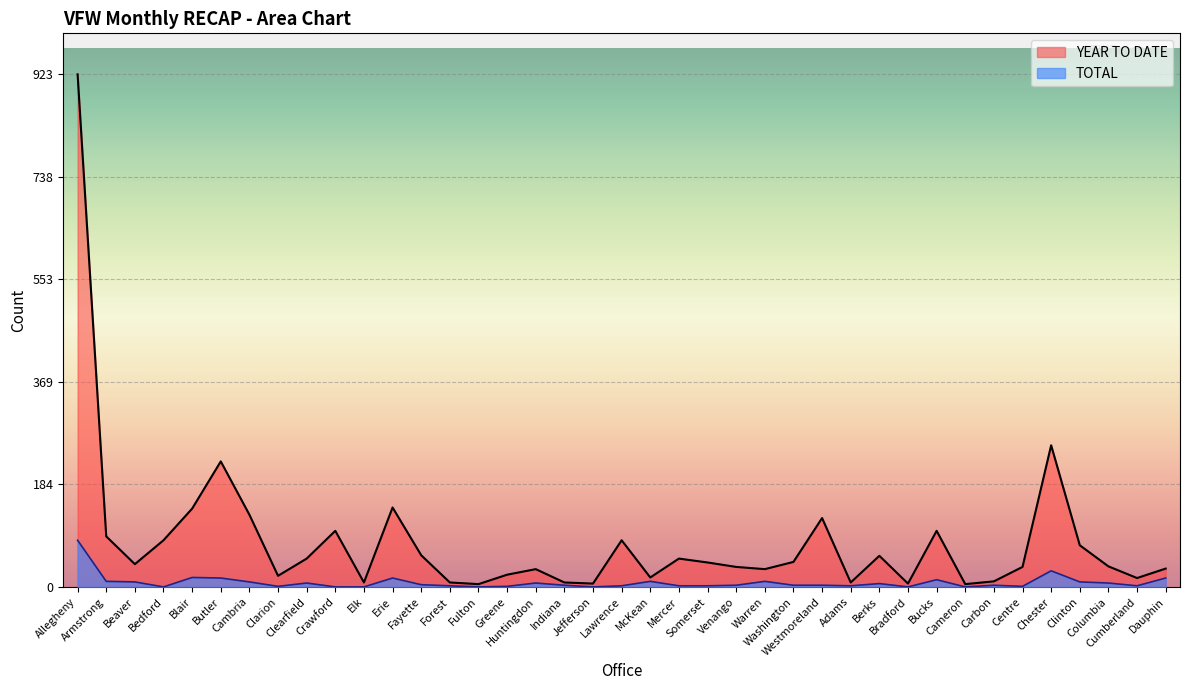

Where is the first local maximum for TOTAL?

Blair